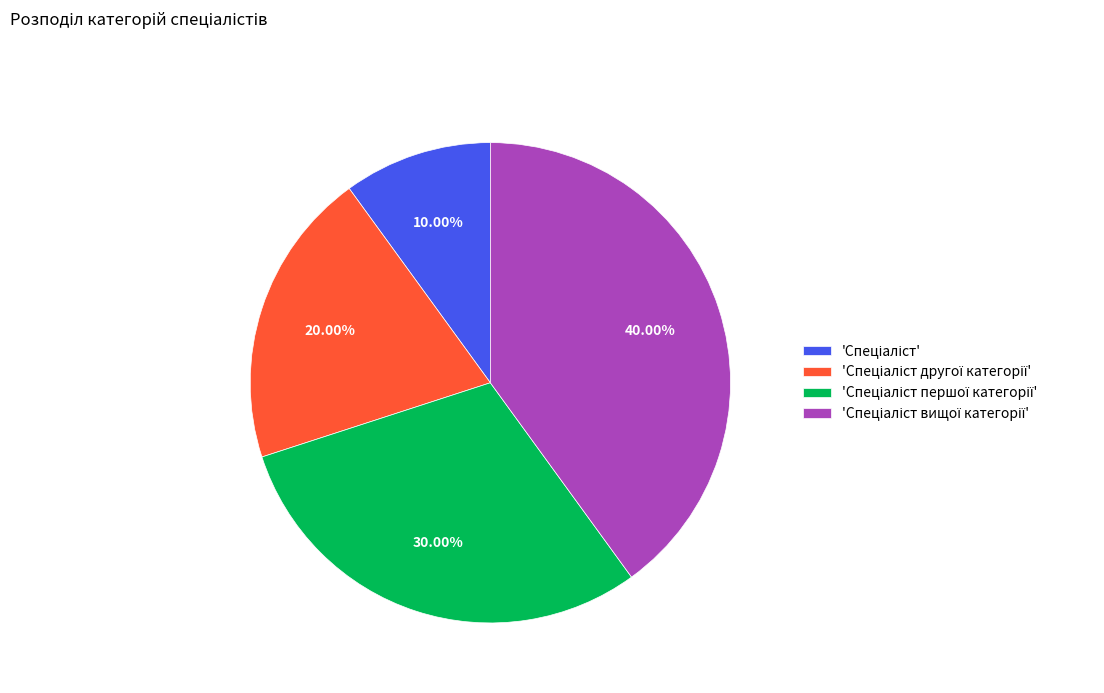

Is there a majority slice in this chart?

No